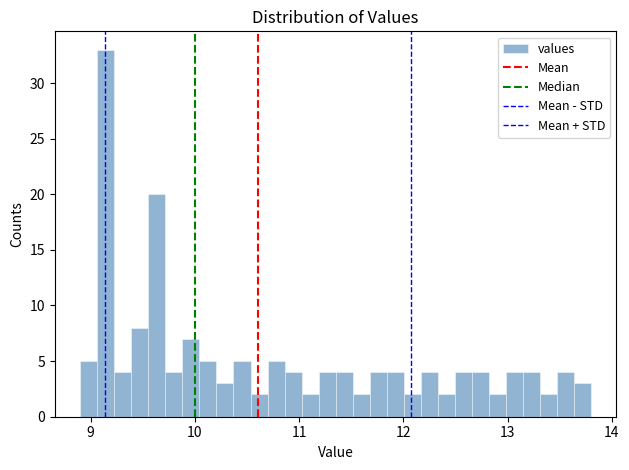

Read against the x-axis, roughly where is the centre of the tallest bar?

9.1